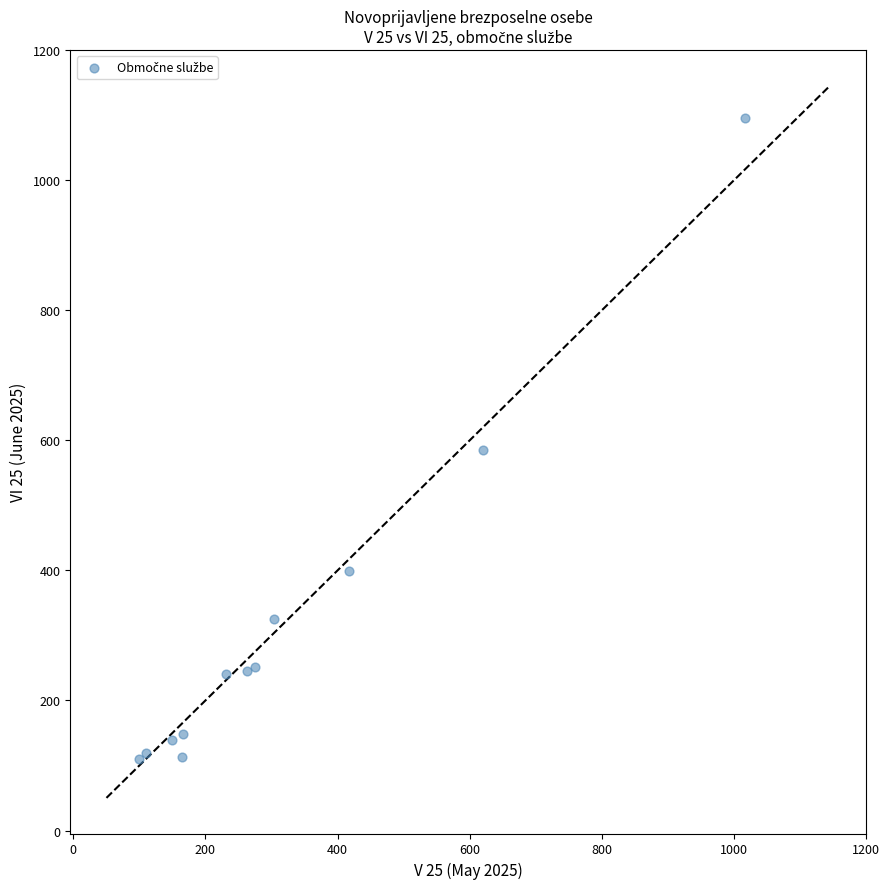

What Y value in the scatter plot is closest to 603?

586